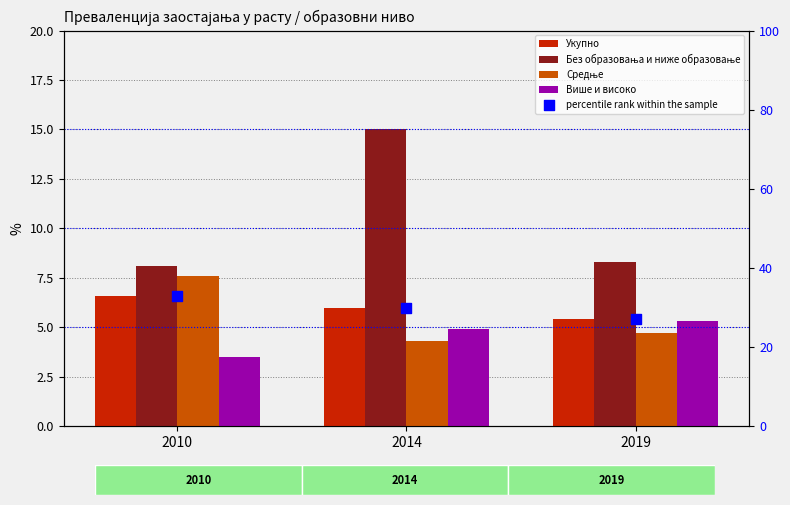

Which series contains the highest Y value?

percentile rank within the sample